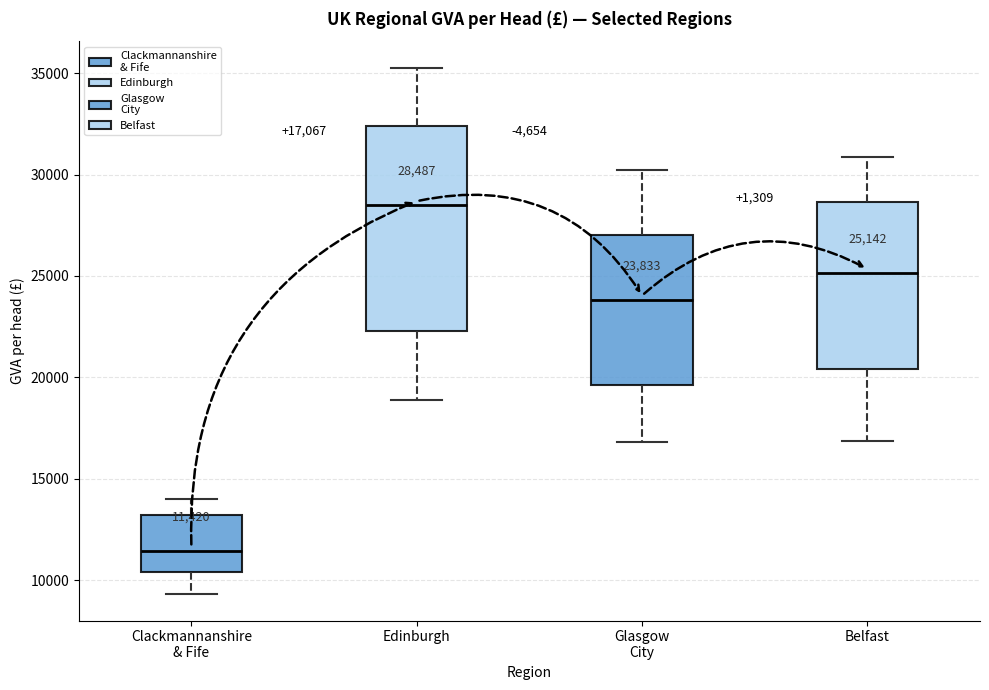

Which box has the highest median line?

Edinburgh